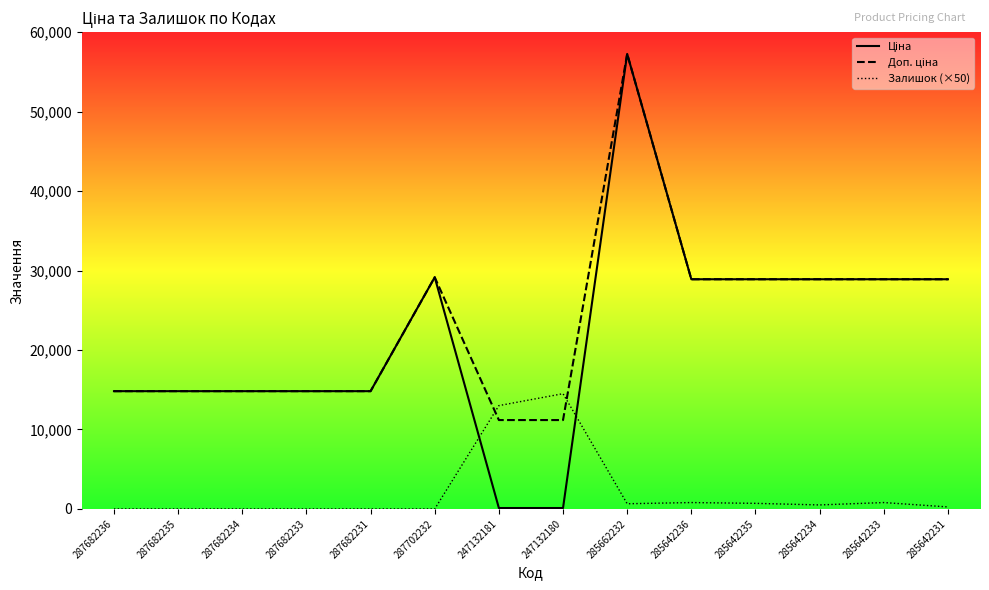

The value of Ціна at 247132181 is 111.8. True or false?

True